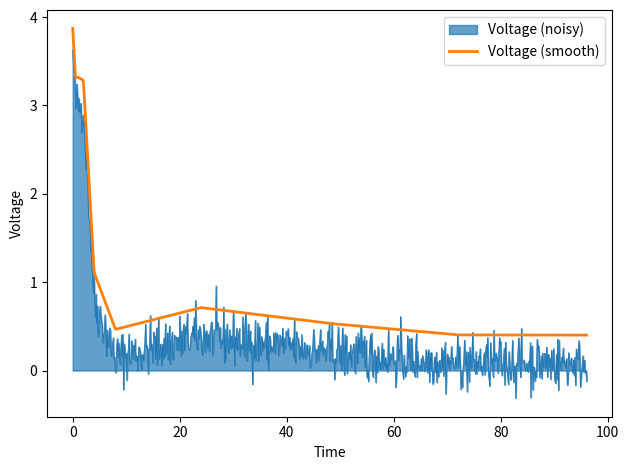

What is the greatest value displayed?

3.9